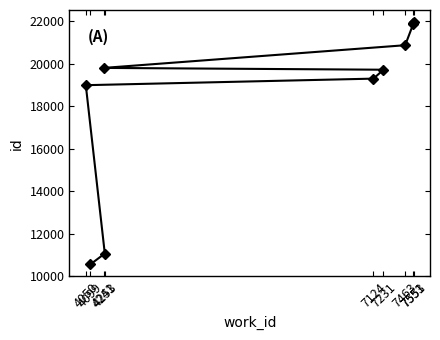

How many data points are less than 19811?

5